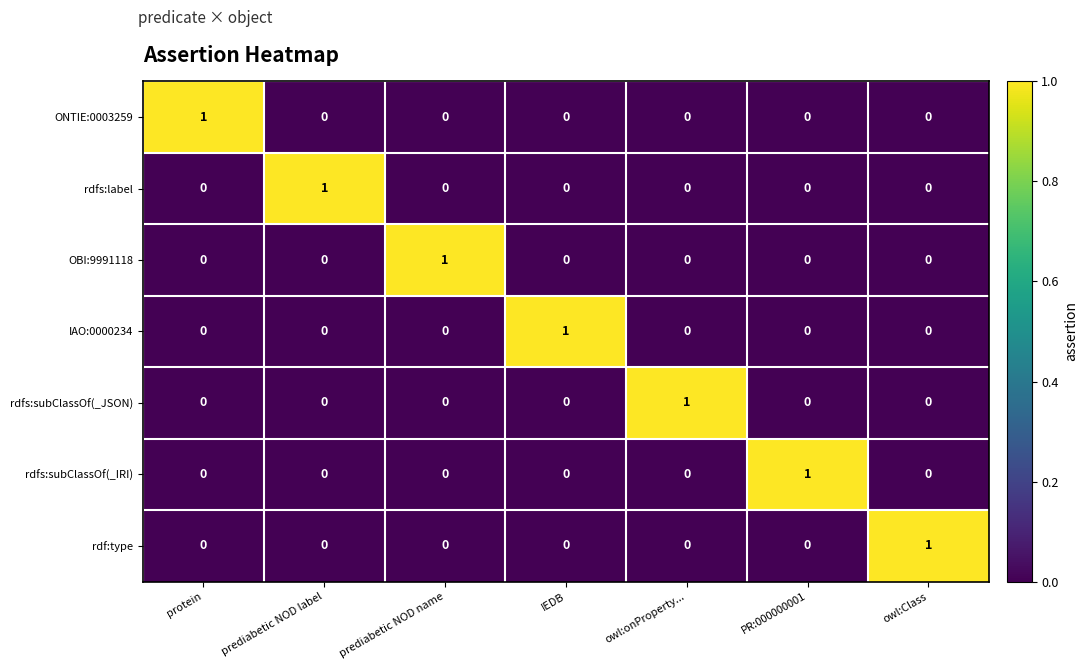

How many positive values does the rdf:type series have?

1